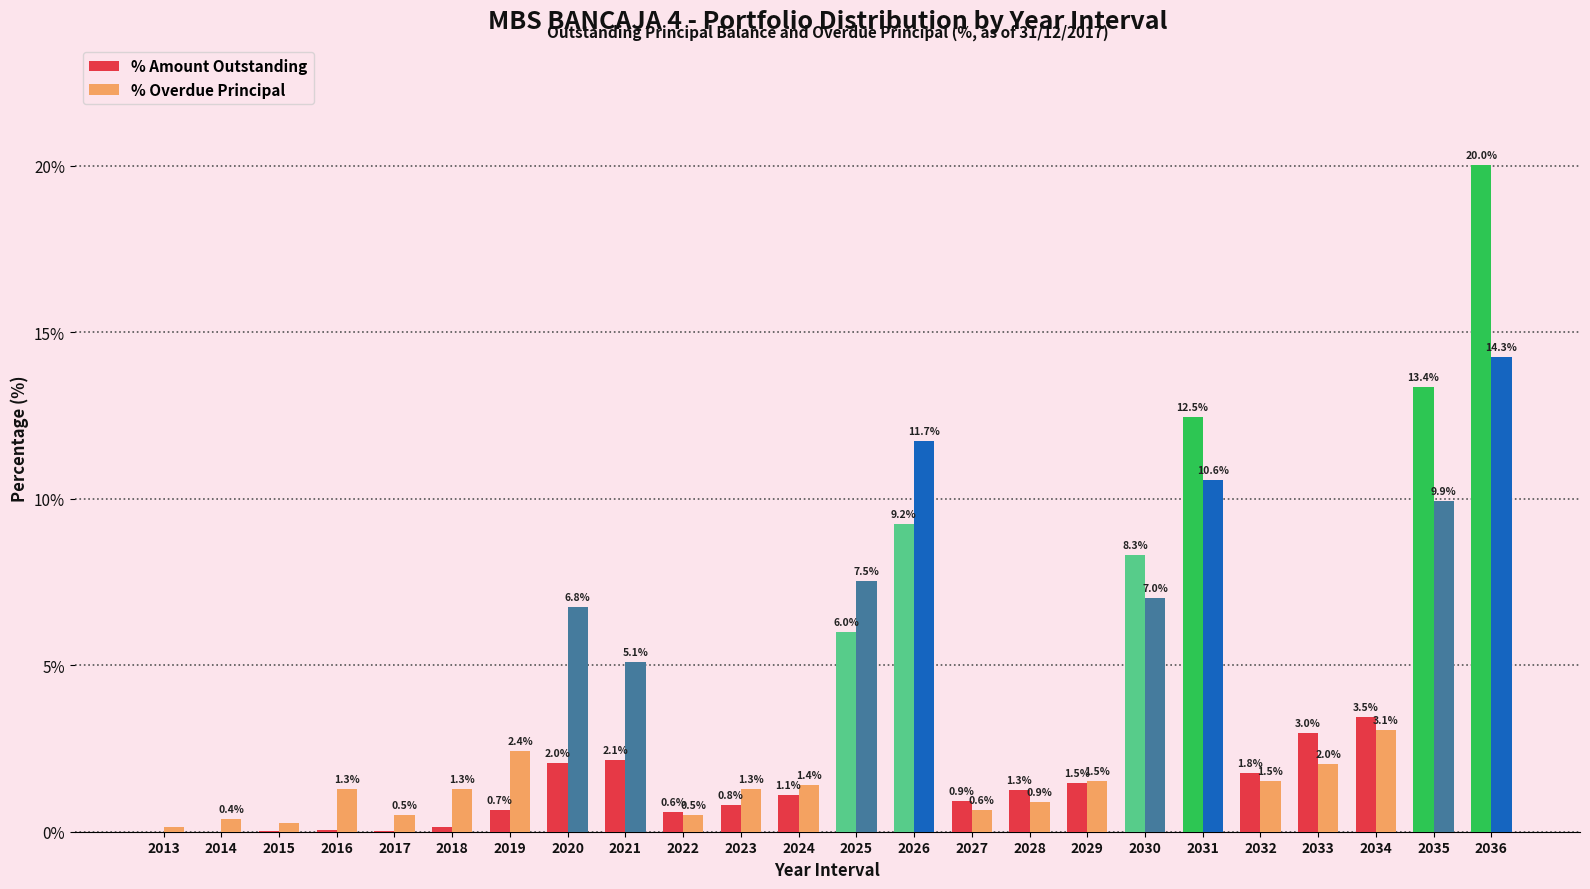

Which series changed the most between 2020 and 2023?

% Overdue Principal